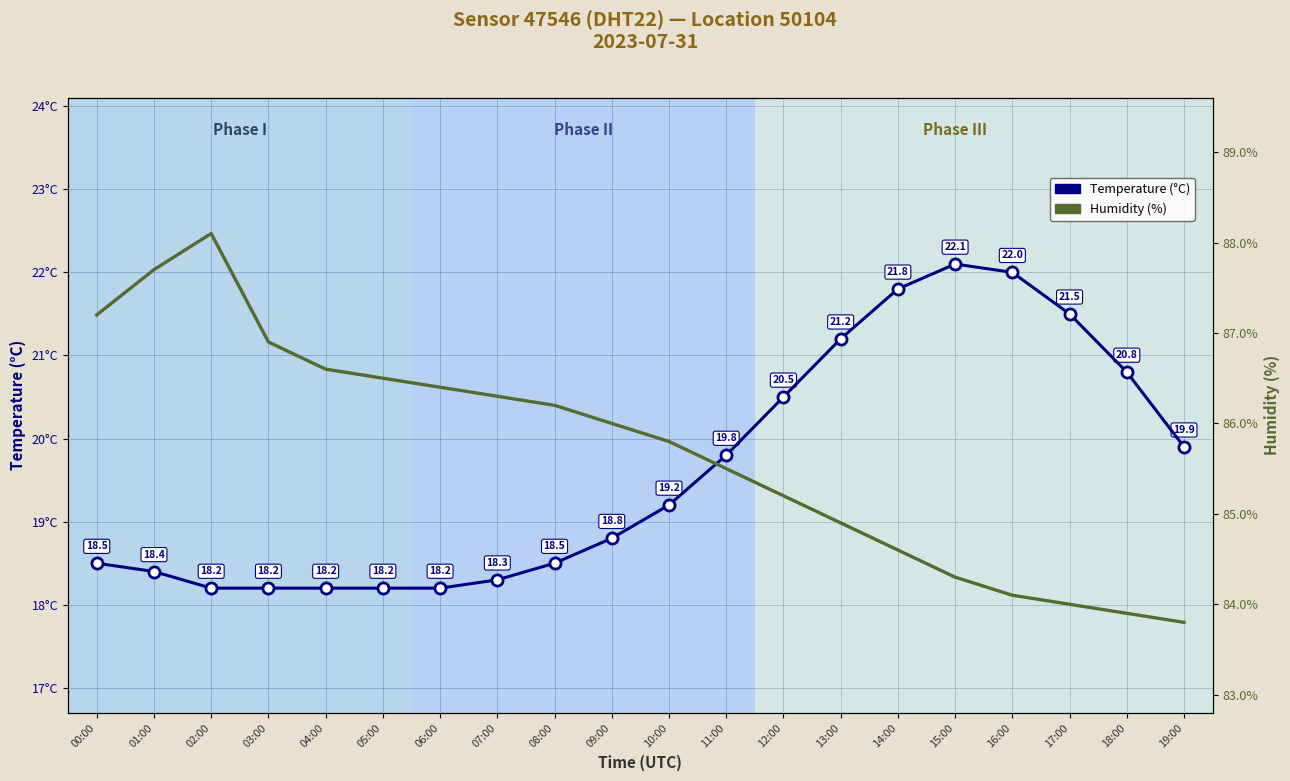

Which category has the highest value in the Temperature (°C) series?

15:00